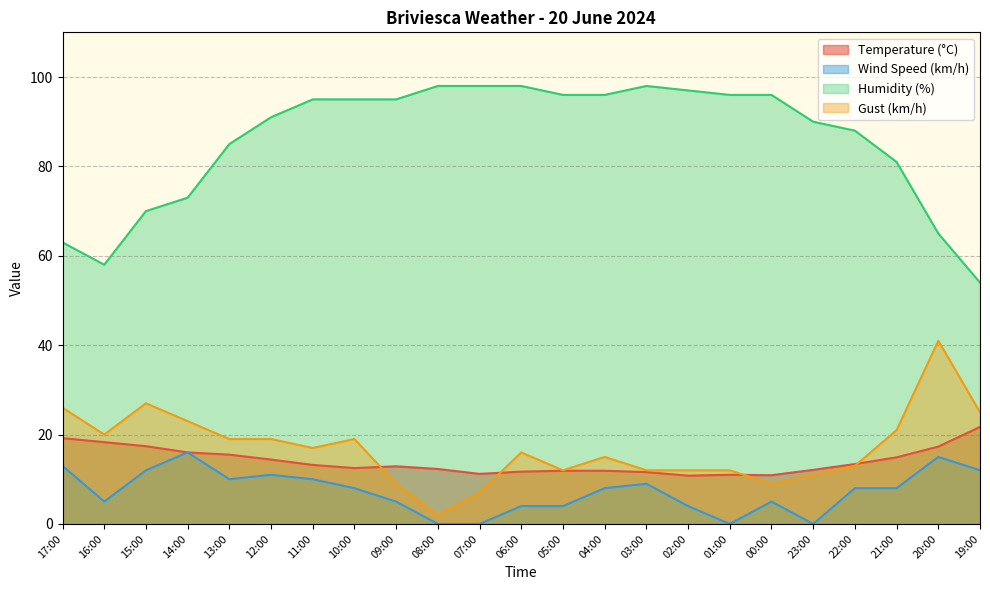

How many interior local peaks does the Temperature (°C) series have?

2